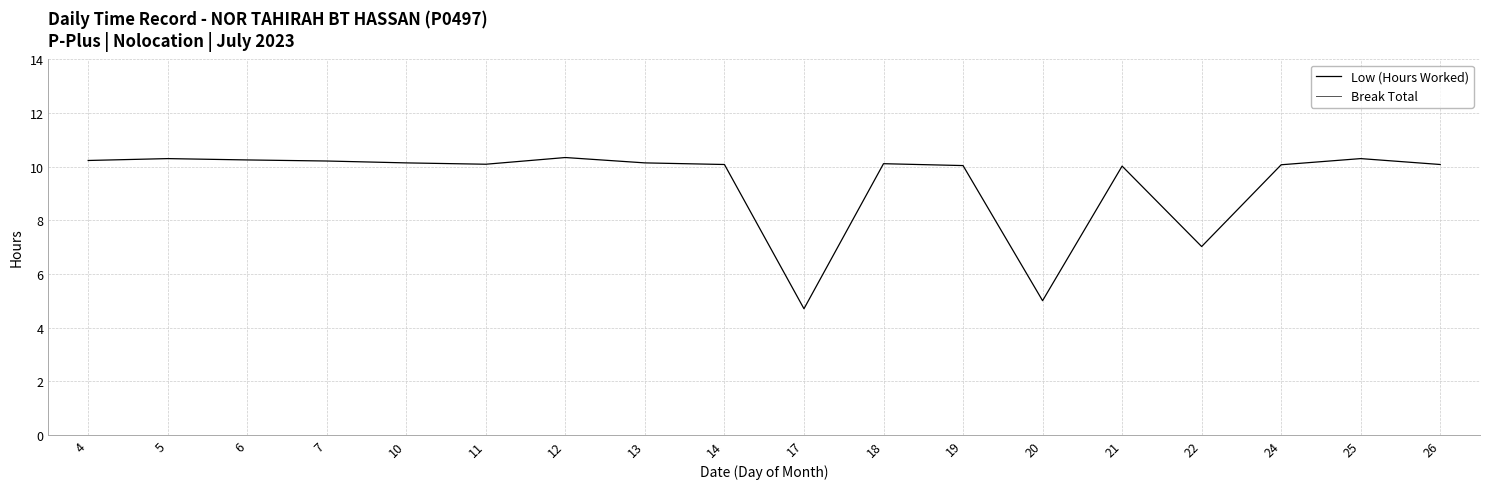

At which label does Low (Hours Worked) reach its minimum?

17